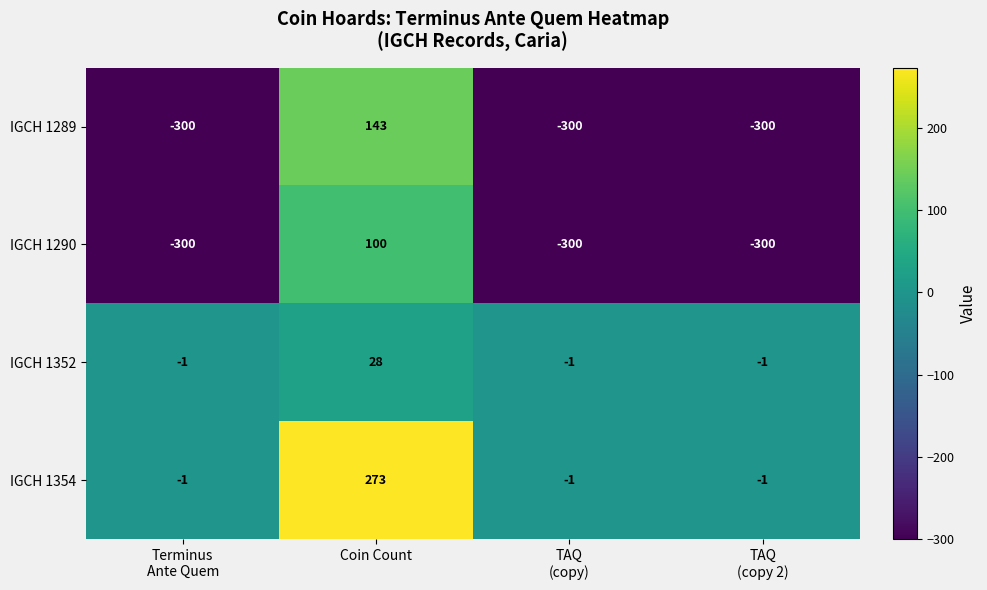

How many data points does each series have?

4